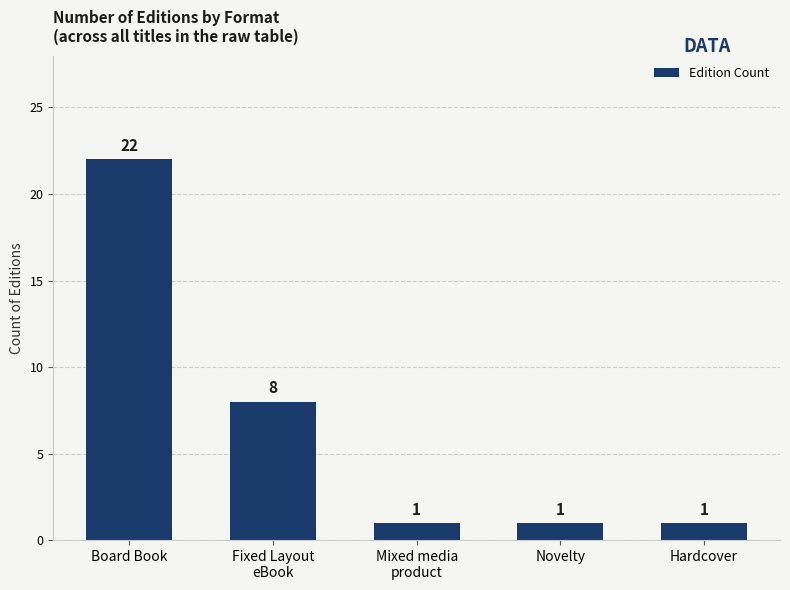

Count the values in the range 1 to 8.

4